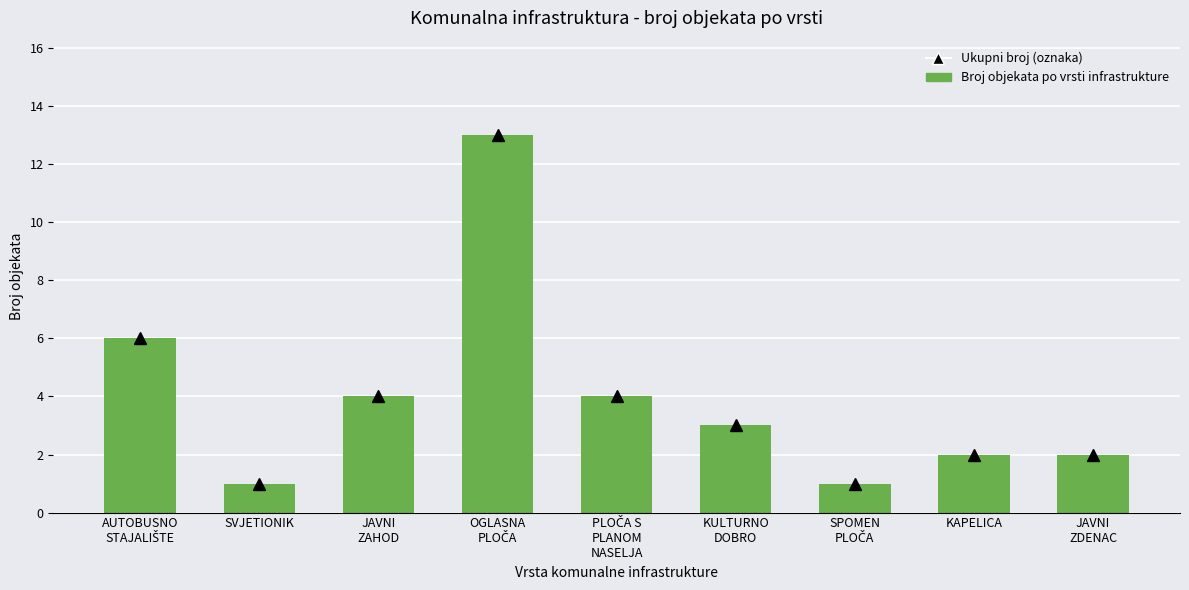

What is the greatest value displayed?

13